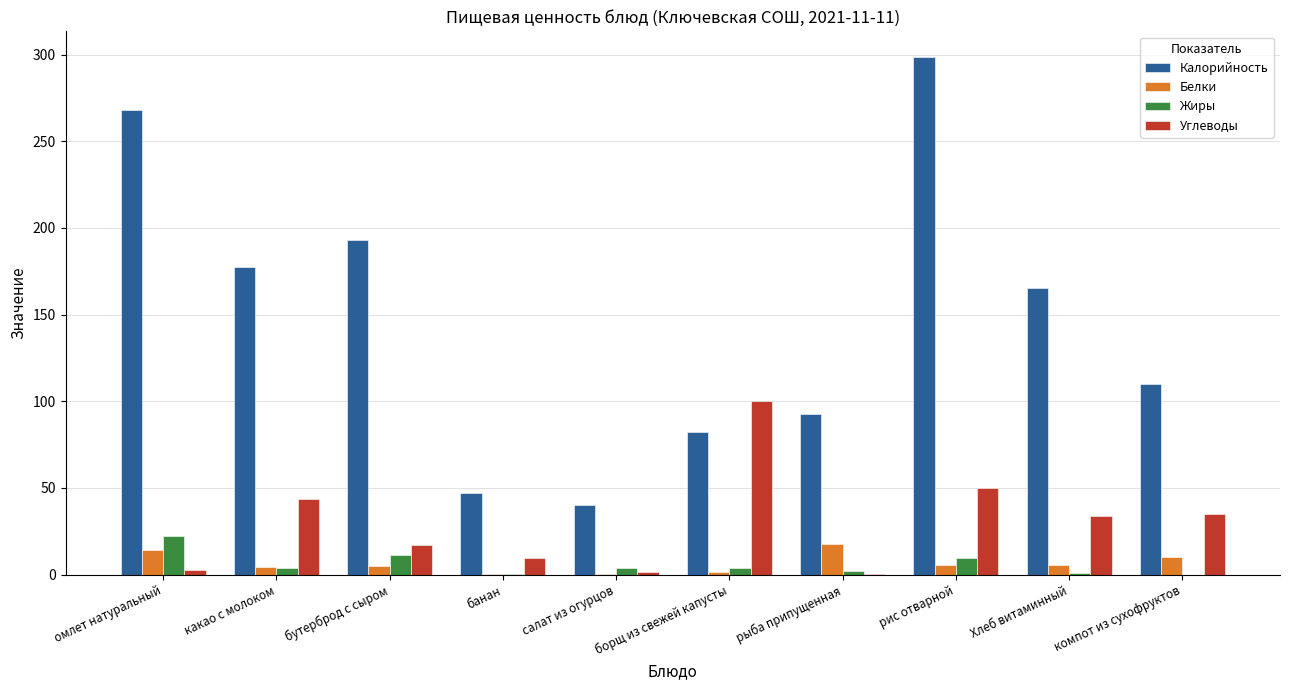

Which series has the largest total across all categories?

Калорийность